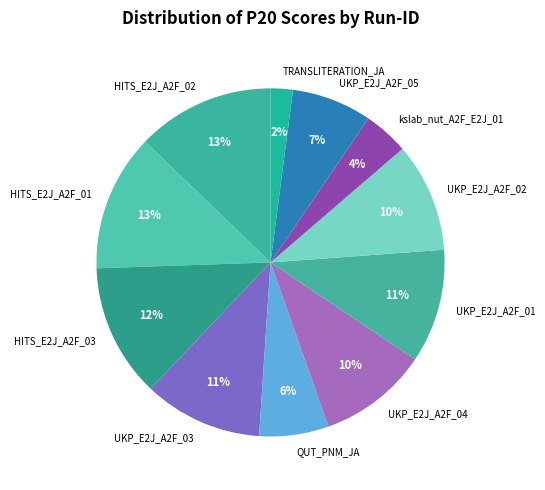

Combined, do kslab_nut_A2F_E2J_01 and UKP_E2J_A2F_05 account for over 50%?

No